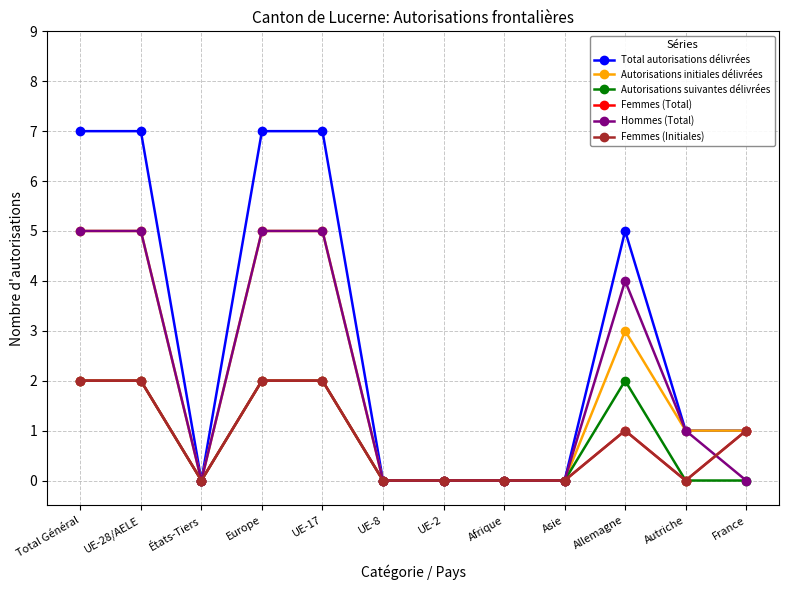

At UE-2, list the series in order from largest to smallest.

Total autorisations délivrées, Autorisations initiales délivrées, Autorisations suivantes délivrées, Femmes (Total), Hommes (Total), Femmes (Initiales)